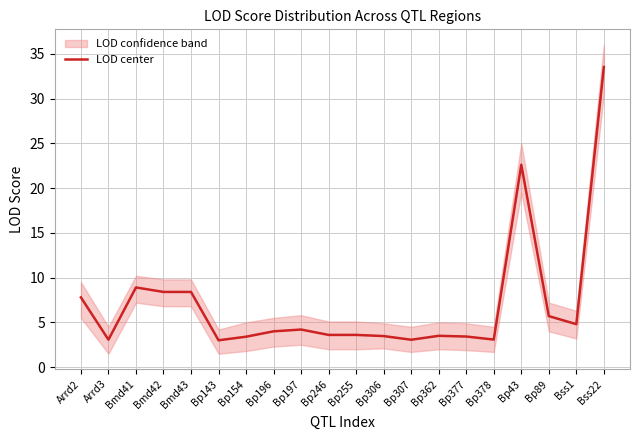

How many values are below 4?

10